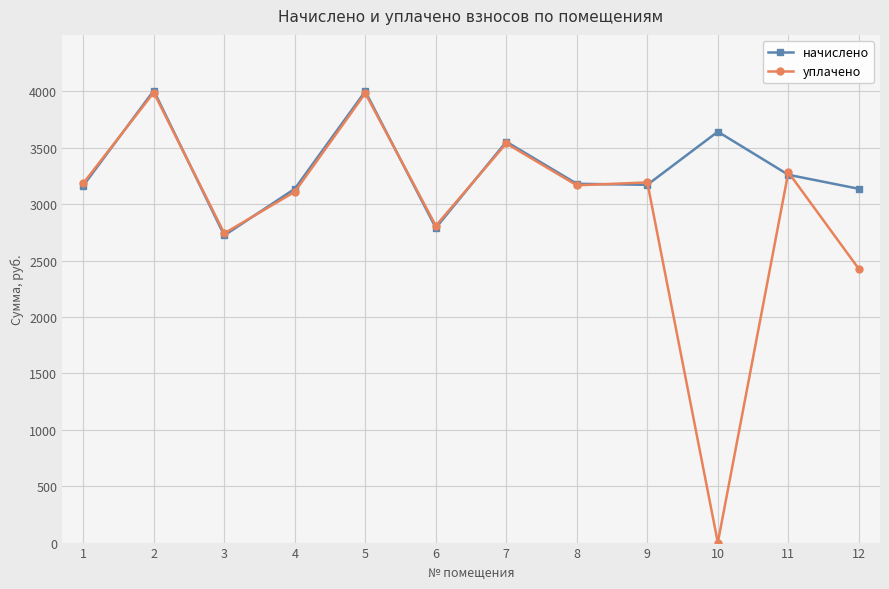

Rank the series by their average value, from lowest to highest.

уплачено, начислено